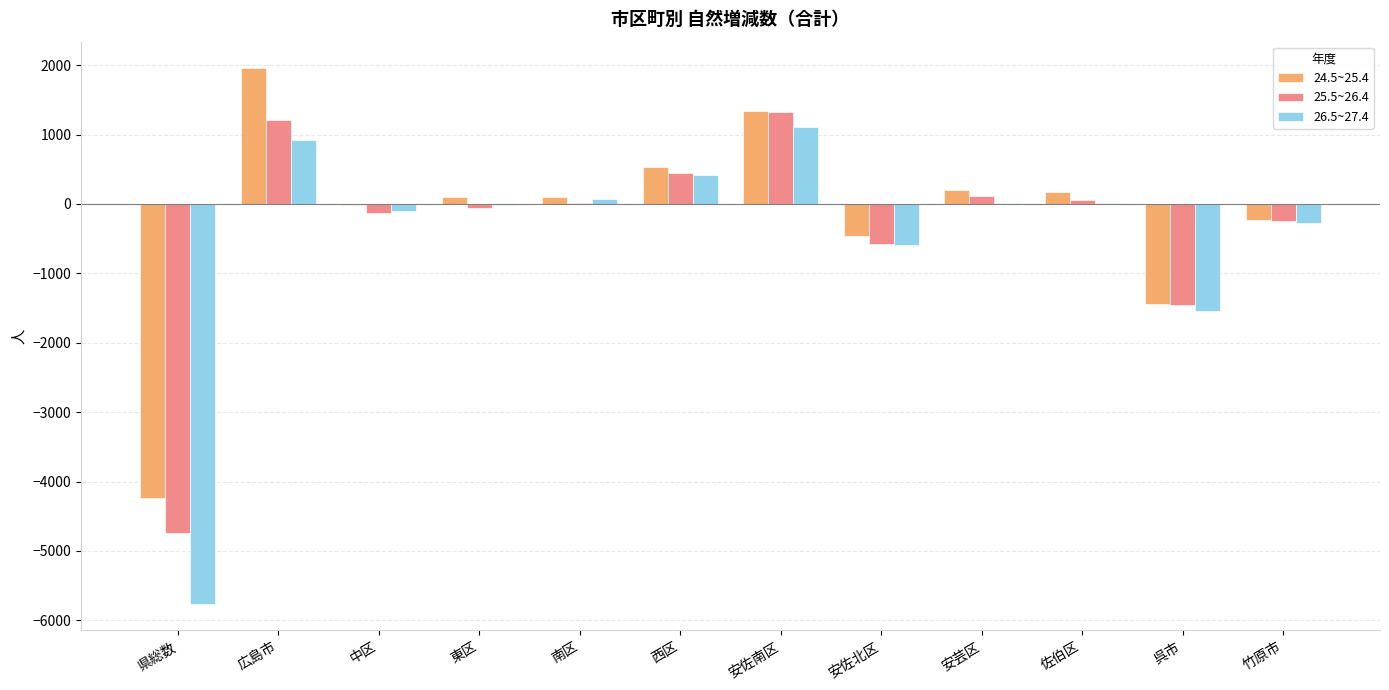

Which label corresponds to the largest value in the chart?

広島市